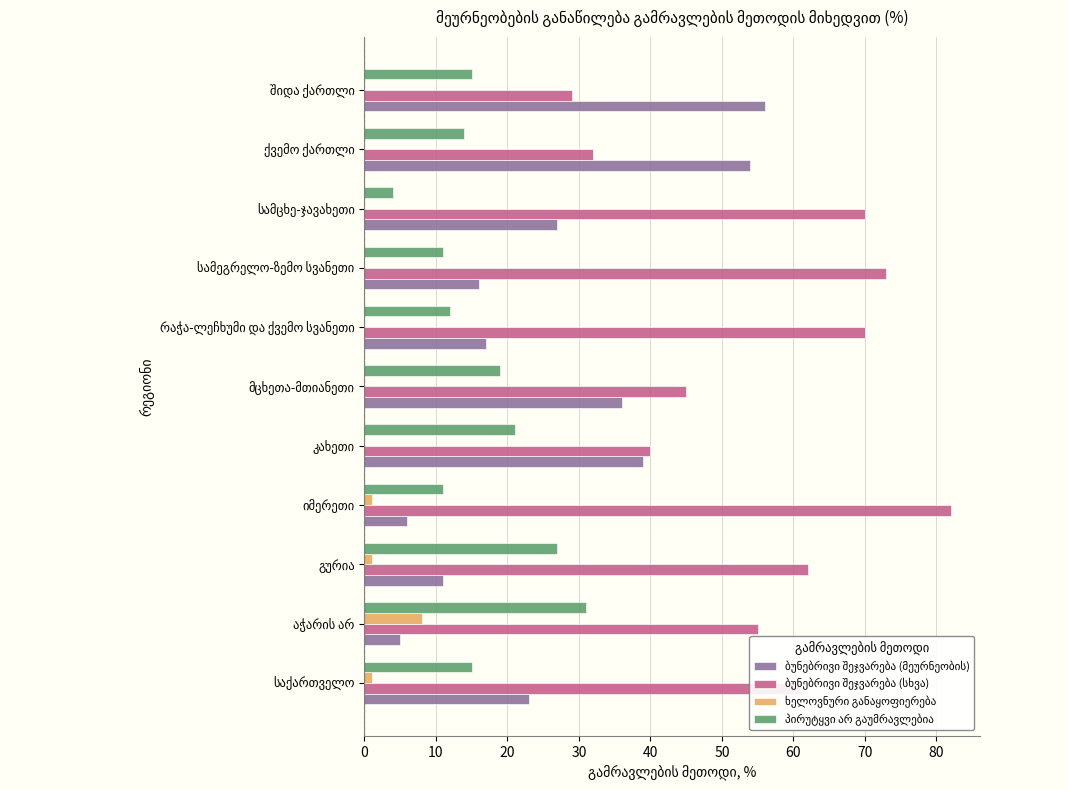

What is the maximum value shown in the chart?

82